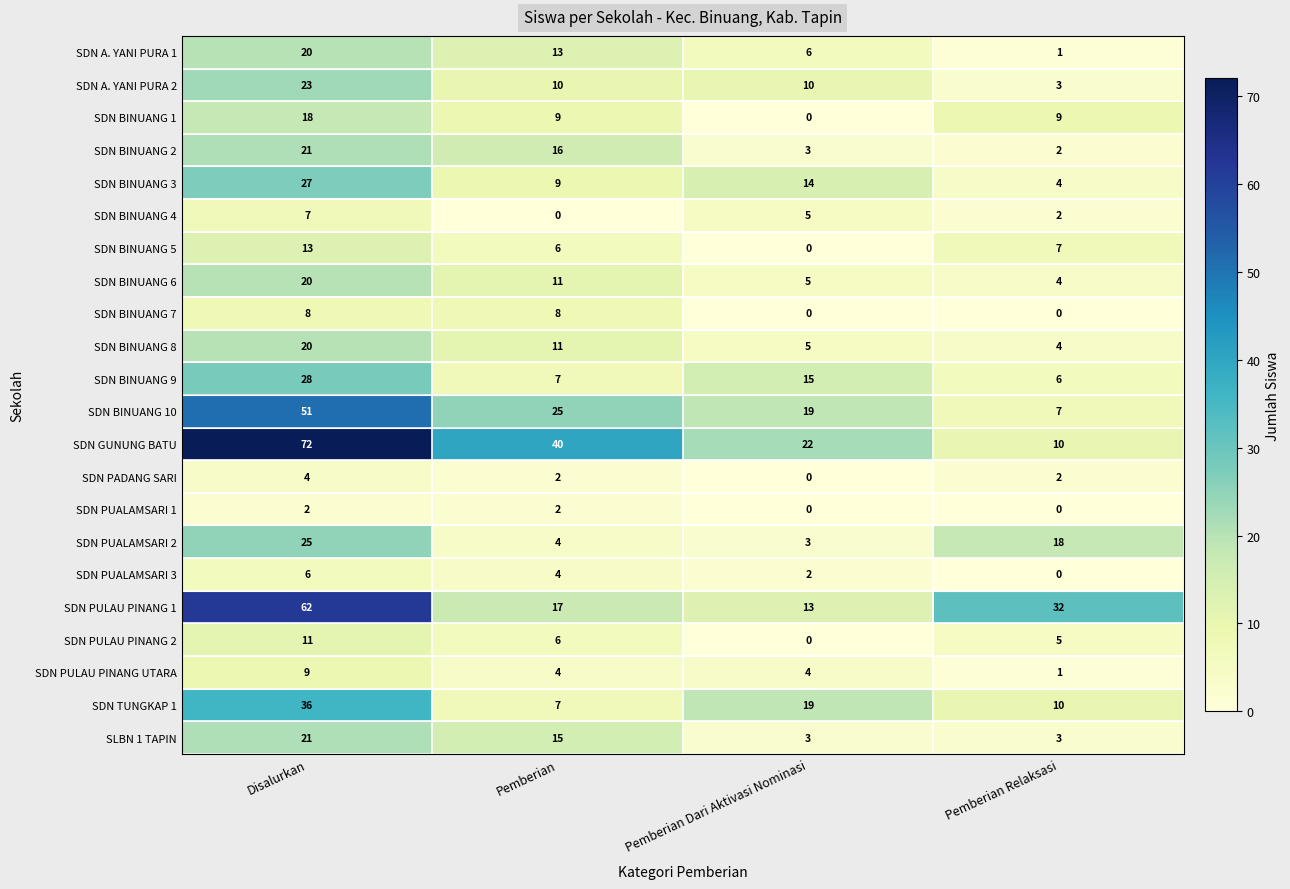

Read the SDN PUALAMSARI 3 value at Pemberian.

4